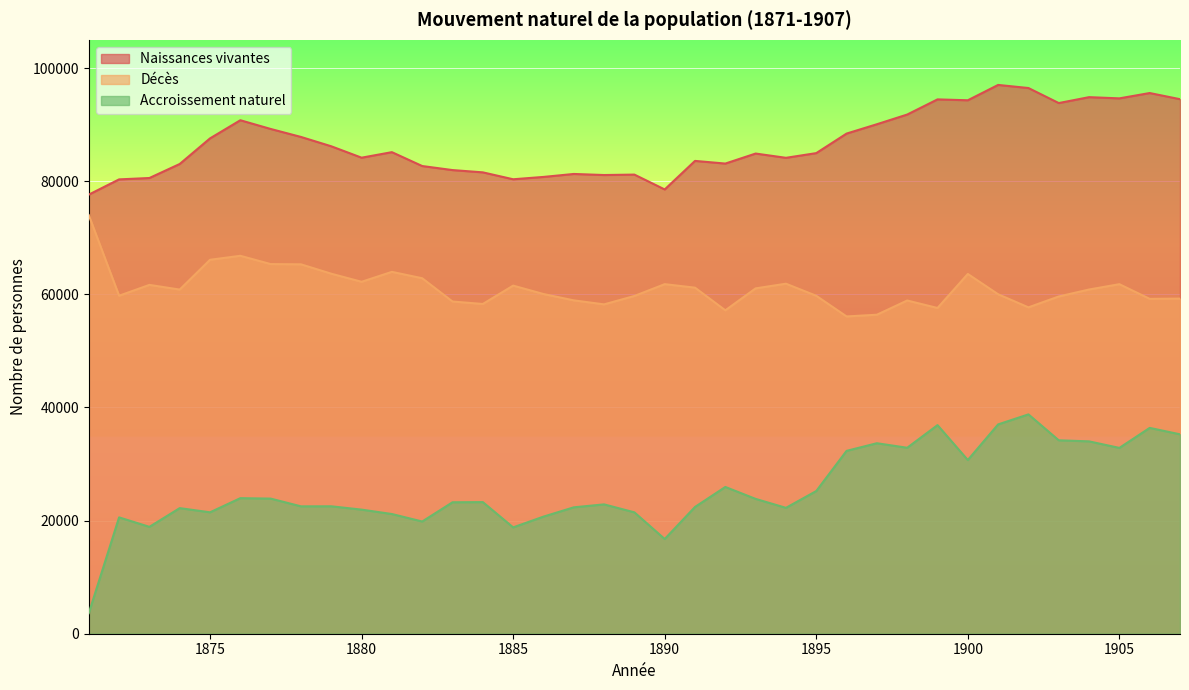

True or false: Accroissement naturel and Décès cross at least once.

False